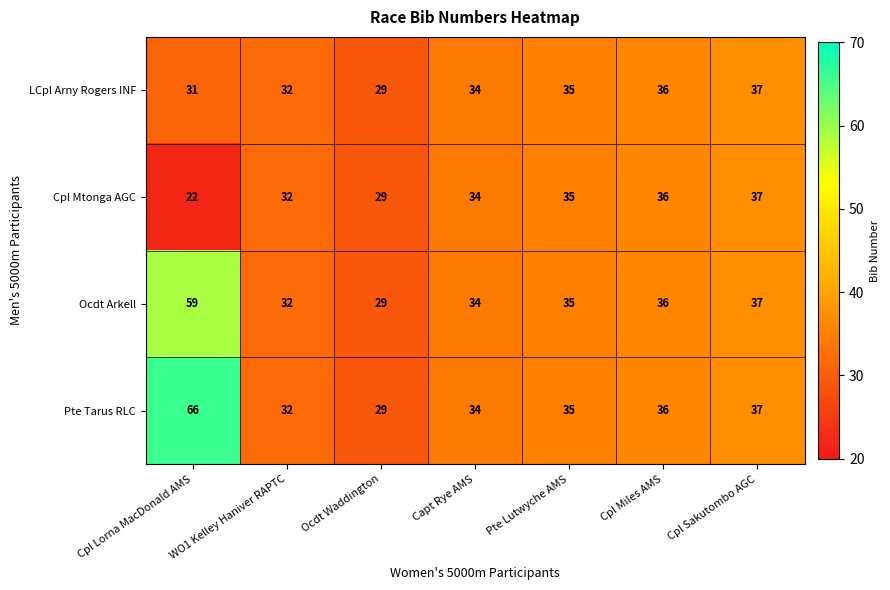

What is the minimum value shown in the chart?

22